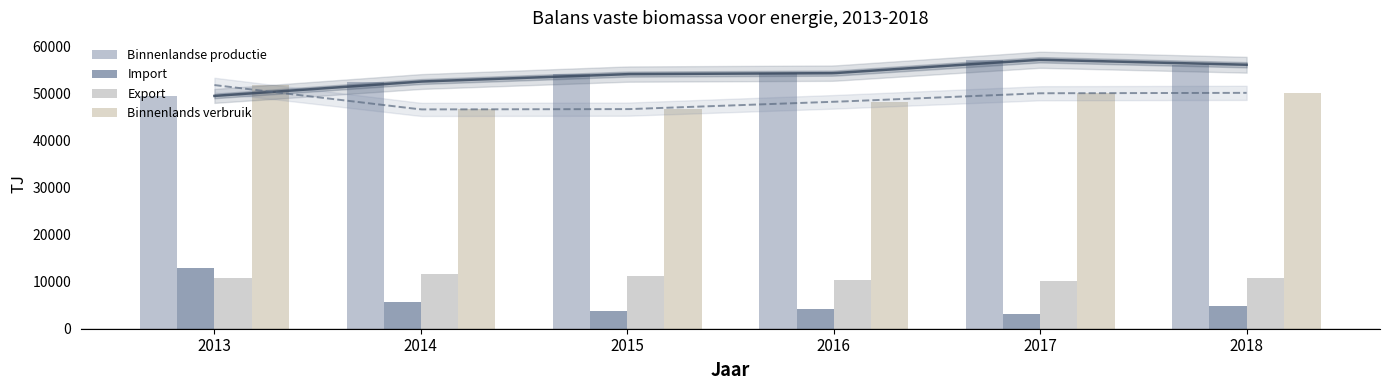

Reading left to right, extract all data points from this chart.

Binnenlandse productie: 49412	52462	54043	54243	57091	56027
Import: 12976	5759	3750	4190	3112	4772
Export: 10674	11672	11194	10277	10226	10738
Binnenlands verbruik: 51714	46549	46599	48156	49977	50061